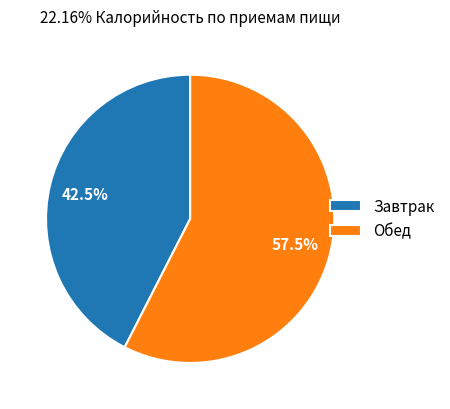

What is the total percentage of Обед and Завтрак?

100.0%